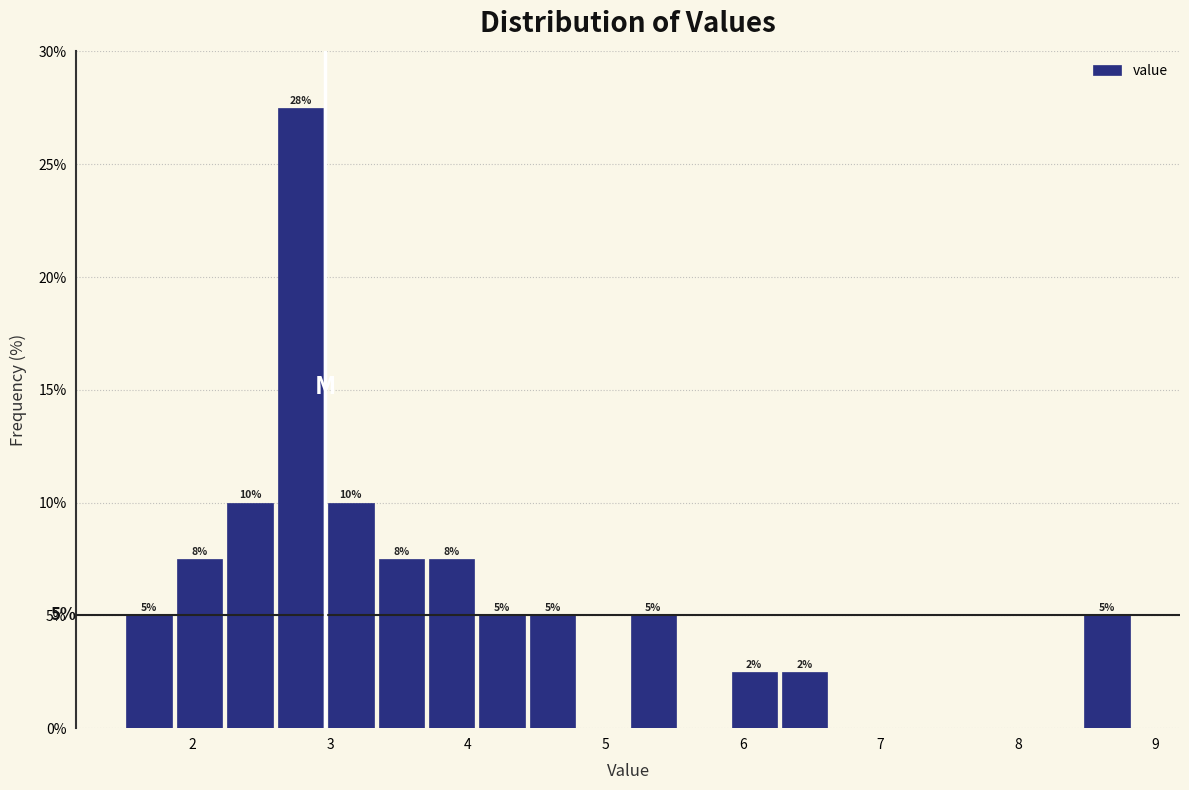

Around what value on the x-axis is the tallest bar? Give the approximate position of its centre, as read against the axis.

2.8